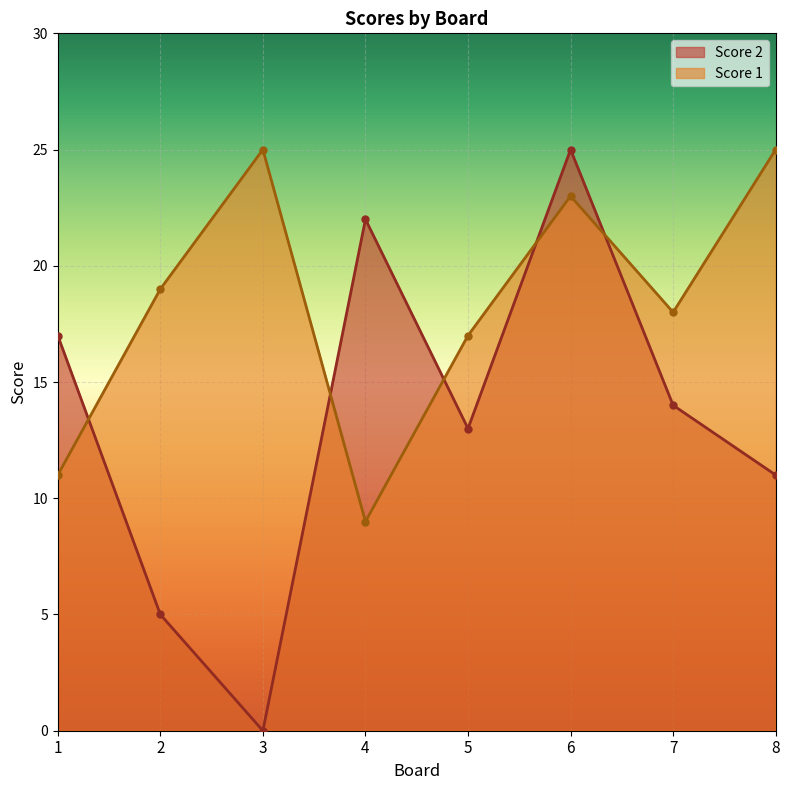

List the series in order of their peak value, lowest first.

Score 2, Score 1